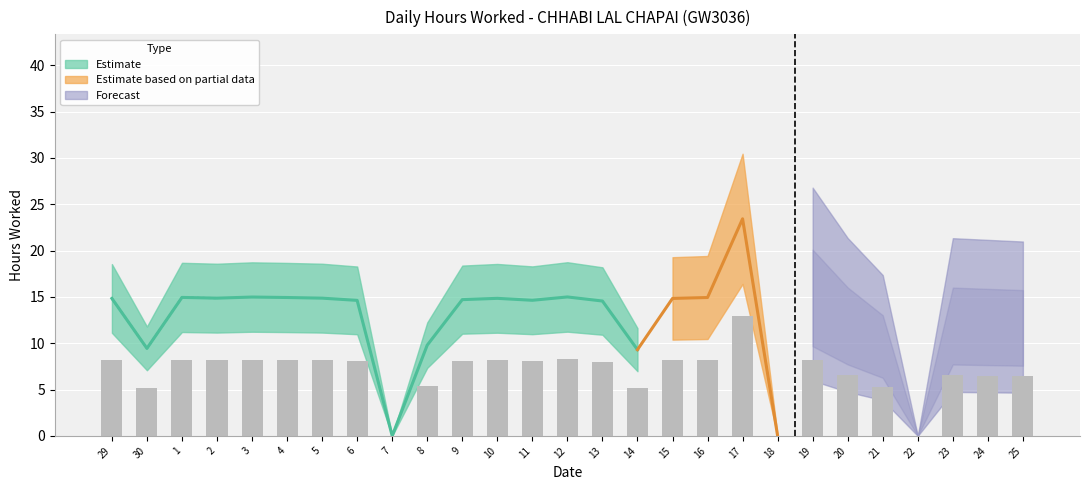

How many positive values are there?

24